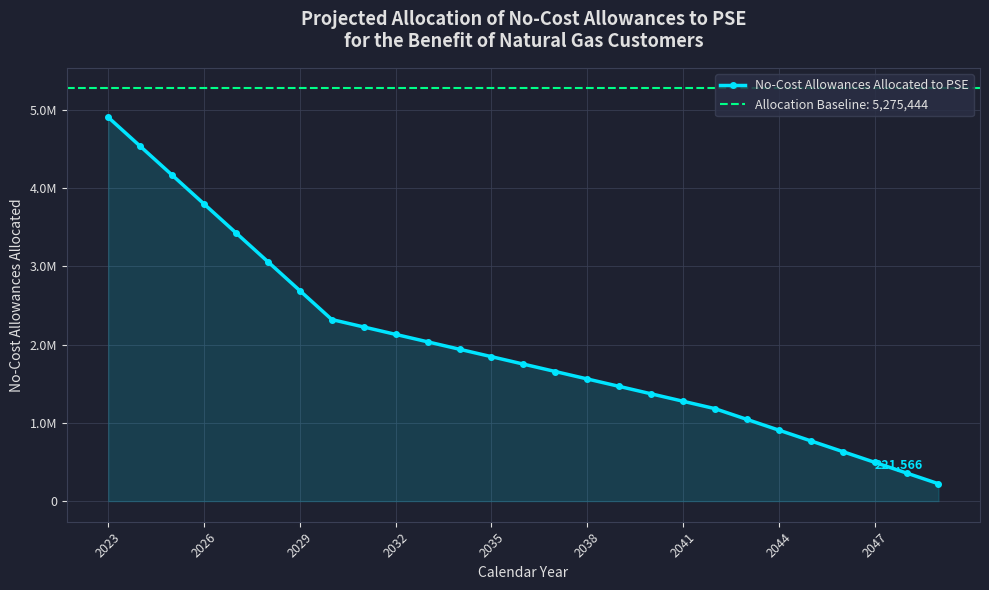

True or false: there are more than 2 points higher than both neighbors.

False